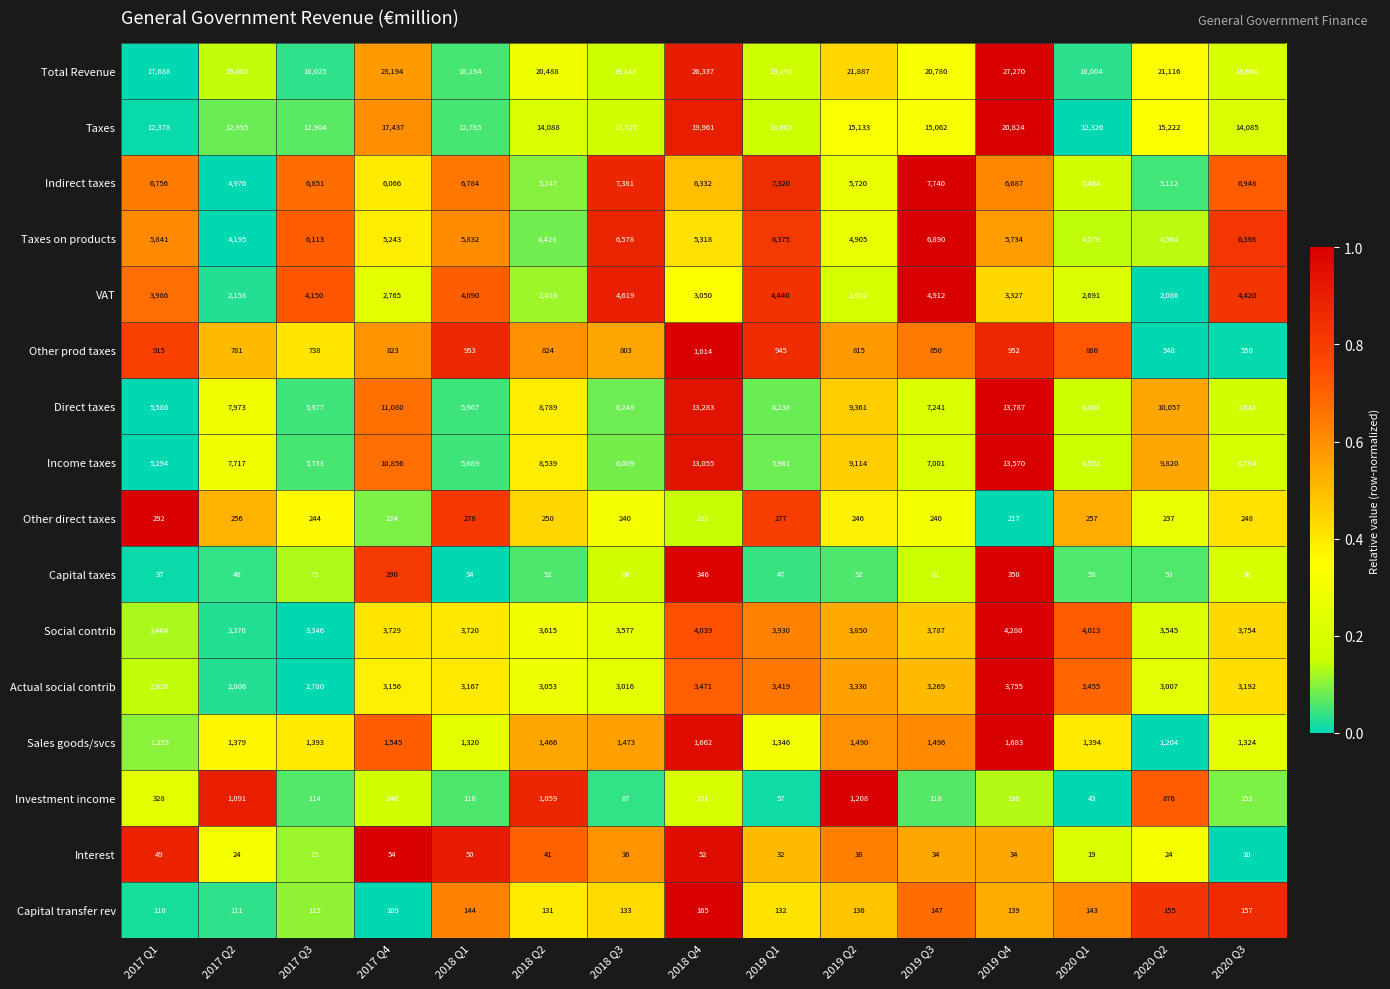

What is the total value across all series at 2020 Q2?

77626